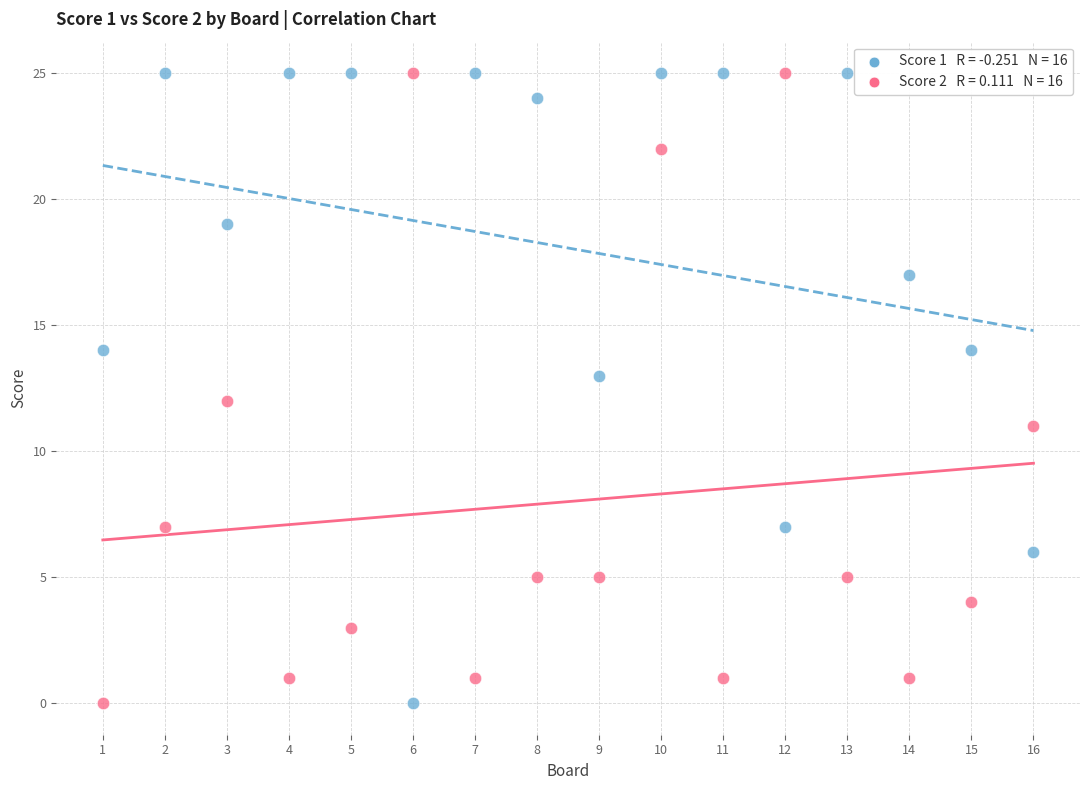

Across all data points, what is the range of Y values (max minus min)?

25